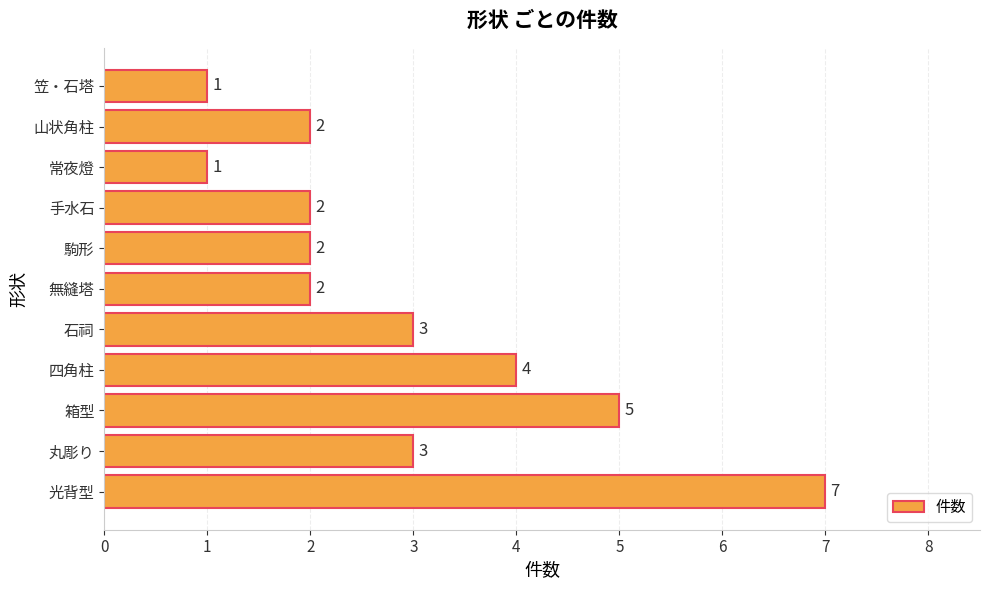

How many series are shown in this chart?

1